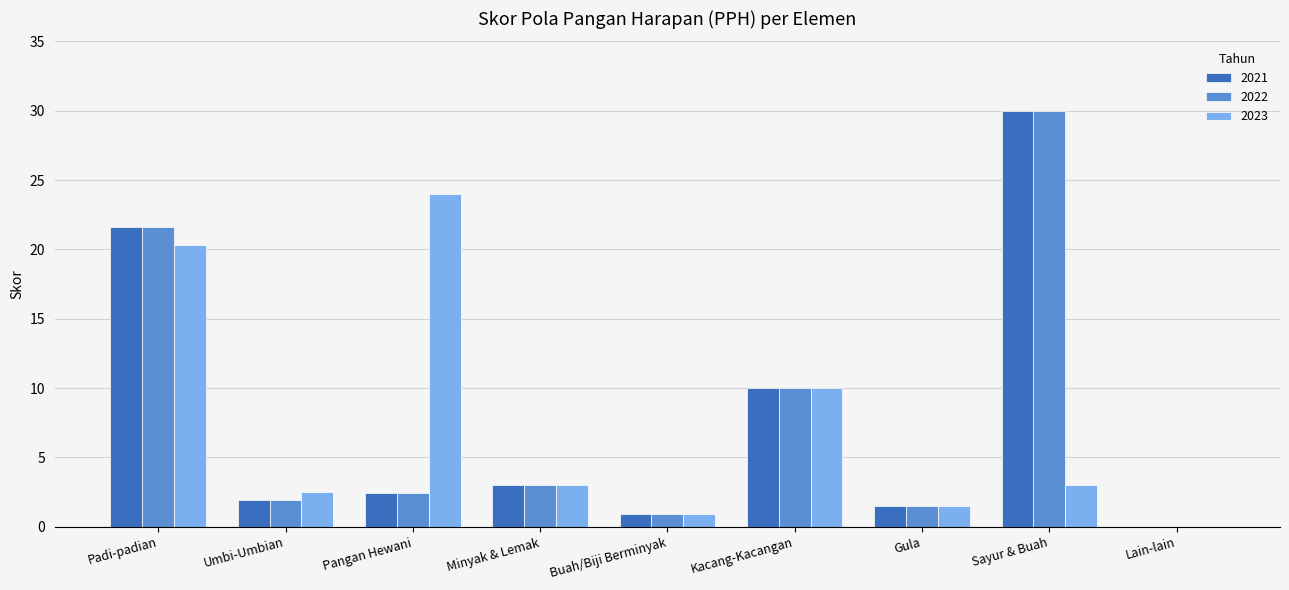

What are all the series names shown in the legend?

2021, 2022, 2023